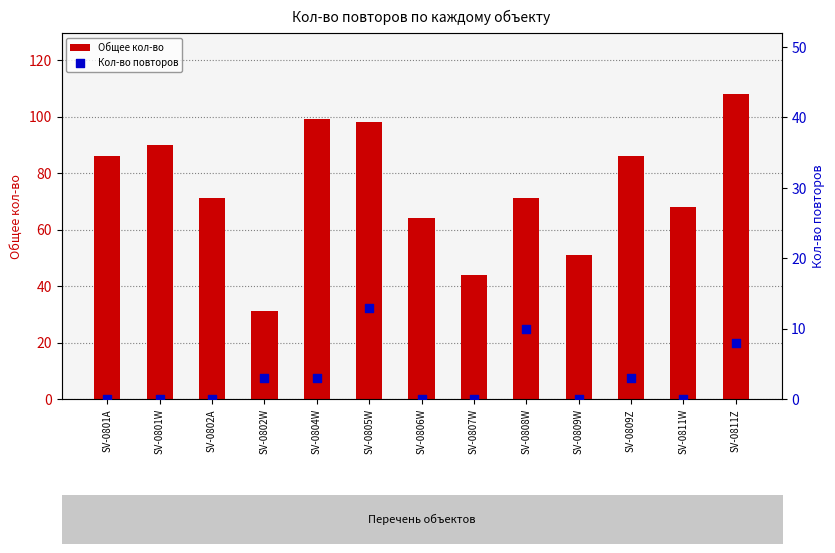

At which category is the sum across all series the highest?

SV-0811Z